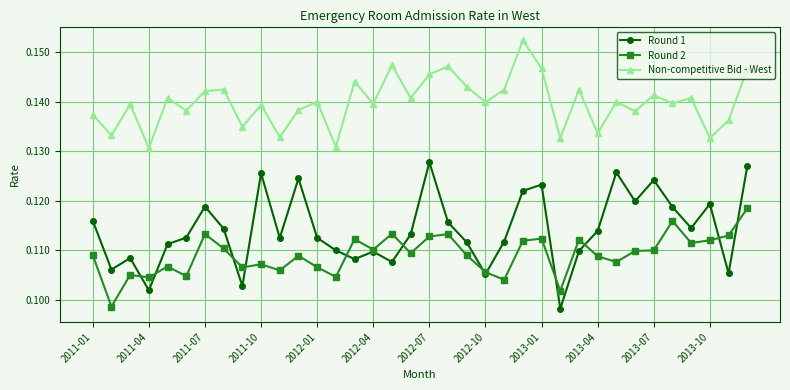

List the series in order of their peak value, highest first.

Non-competitive Bid - West, Round 1, Round 2